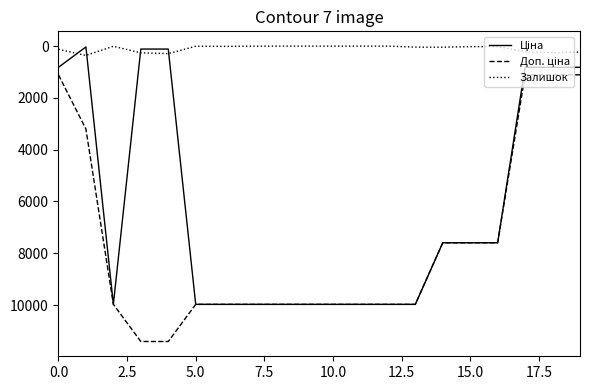

How many lines are shown in the chart?

3